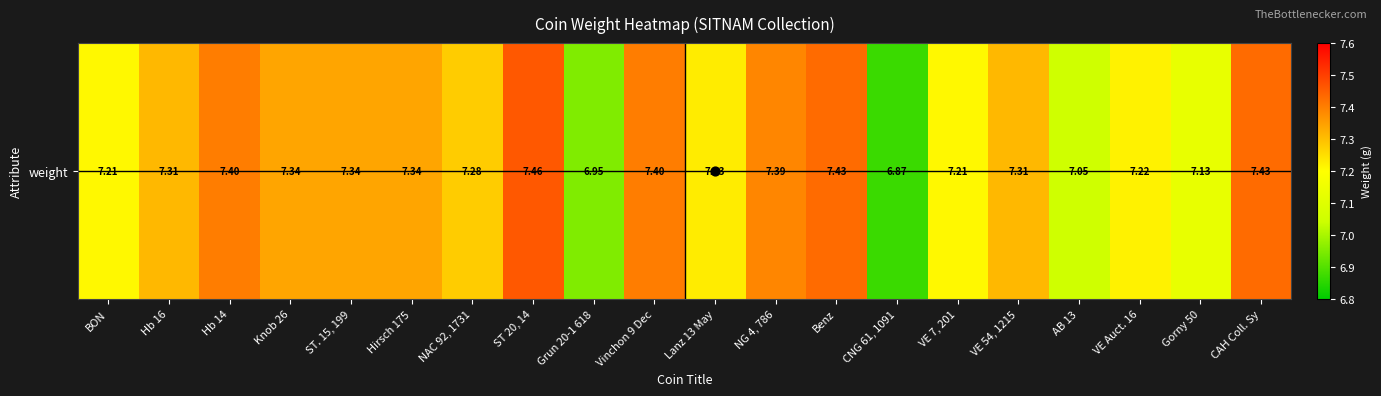

Reading left to right, list all the values displayed in this chart.

BON=7.2	Hb 16=7.3	Hb 14=7.4	Knob 26=7.3	ST. 15, 199=7.3	Hirsch 175=7.3	NAC 92, 1731=7.3	ST 20, 14=7.5	Grun 20-1 618=7.0	Vinchon 9 Dec=7.4	Lanz 13 May=7.2	NG 4, 786=7.4	Benz=7.4	CNG 61, 1091=6.9	VE 7, 201=7.2	VE 54, 1215=7.3	AB 13=7.0	VE Auct. 16=7.2	Gorny 50=7.1	CAH Coll. Sy=7.4